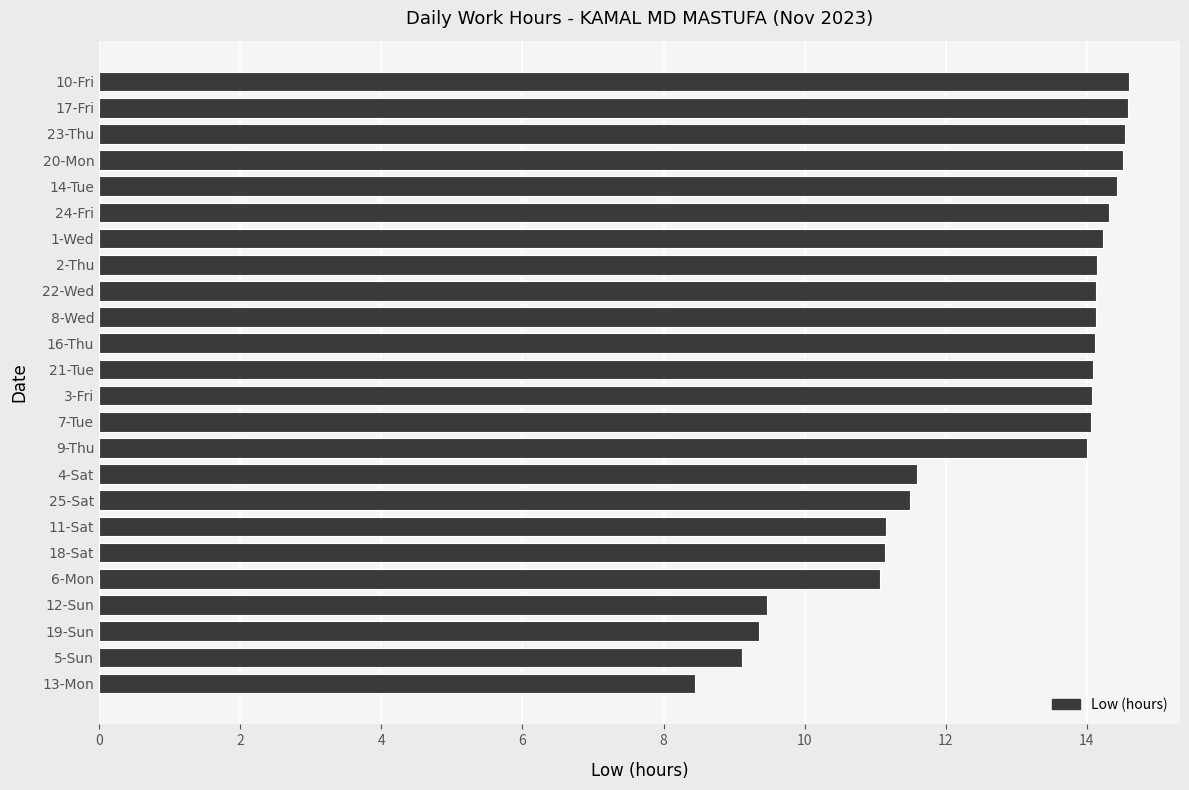

At which category does the chart reach its minimum across all series?

13-Mon